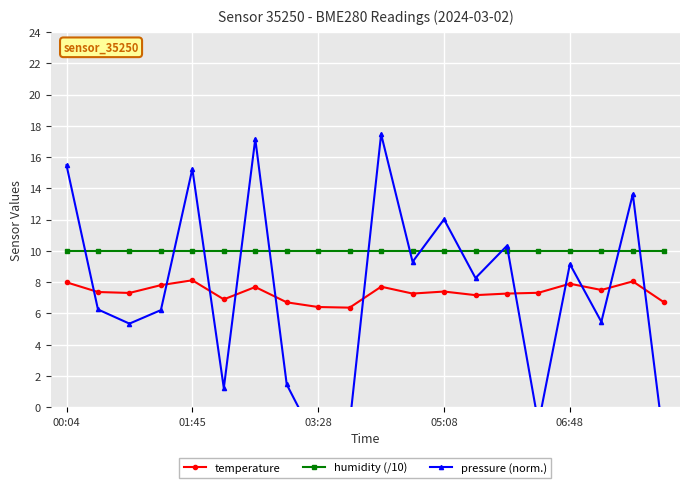

What is the maximum value for humidity (/10)?

10.0